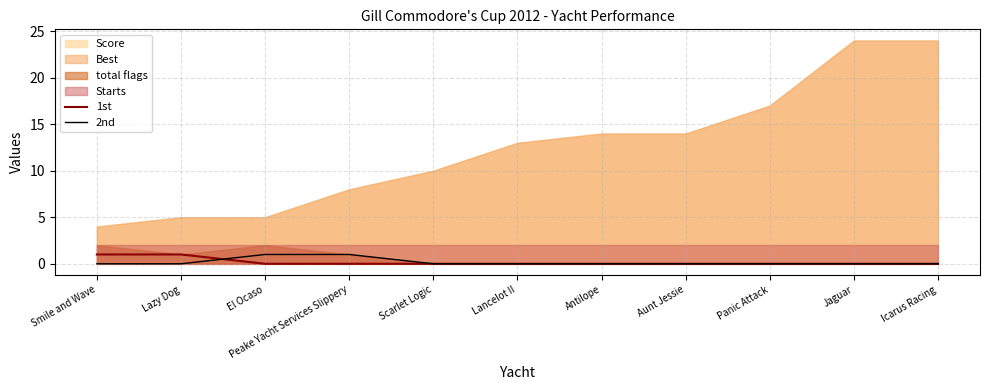

What is the label of the 7th point from the left?

Antilope